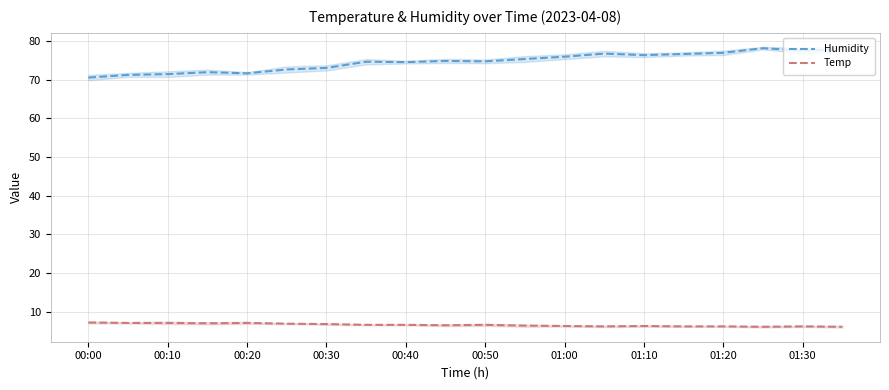

What is the average value of the Temp series?

6.6